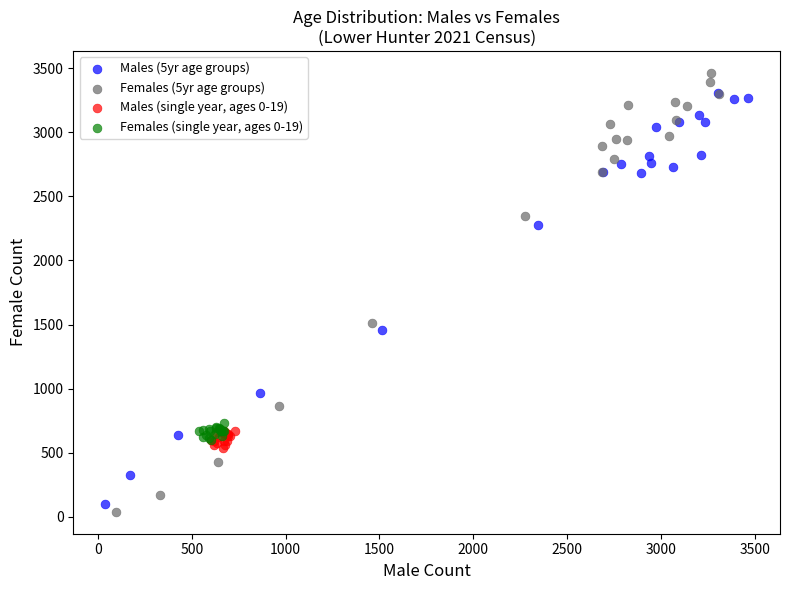

Which series has the widest spread of Y values?

Females (5yr age groups)